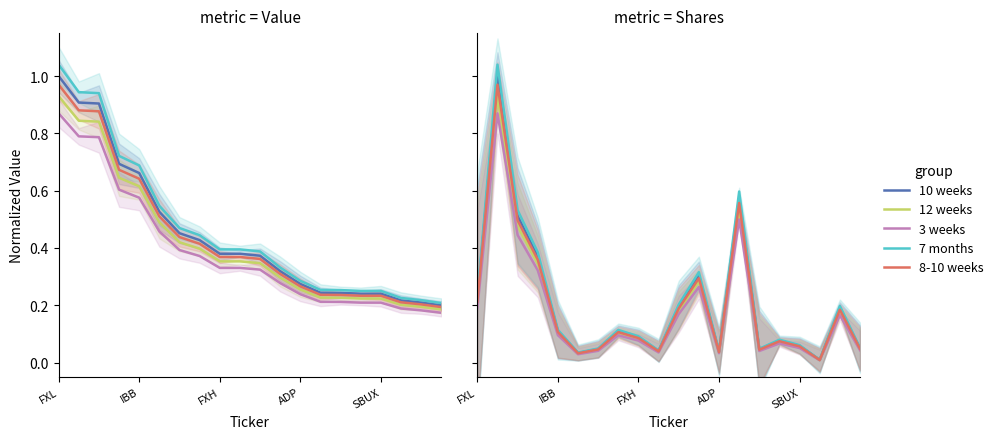

Where is Group E nearest to the value 0?

17